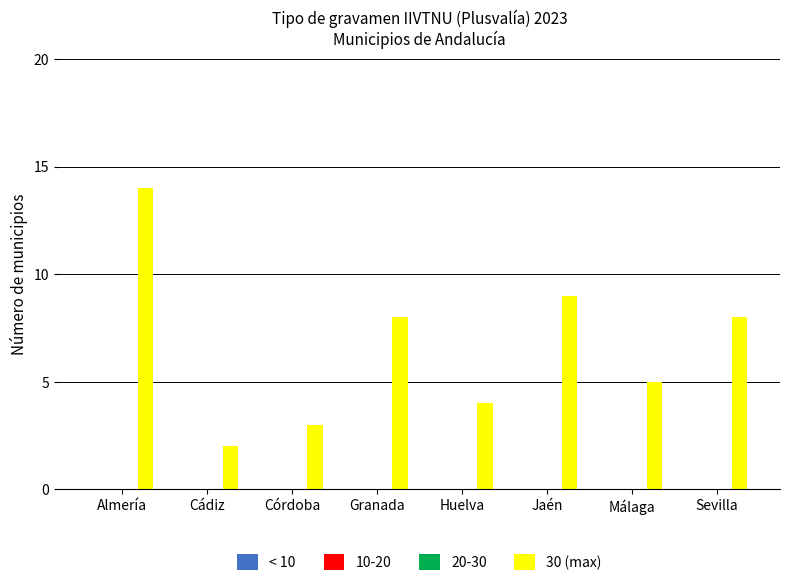

What is the greatest value displayed?

14